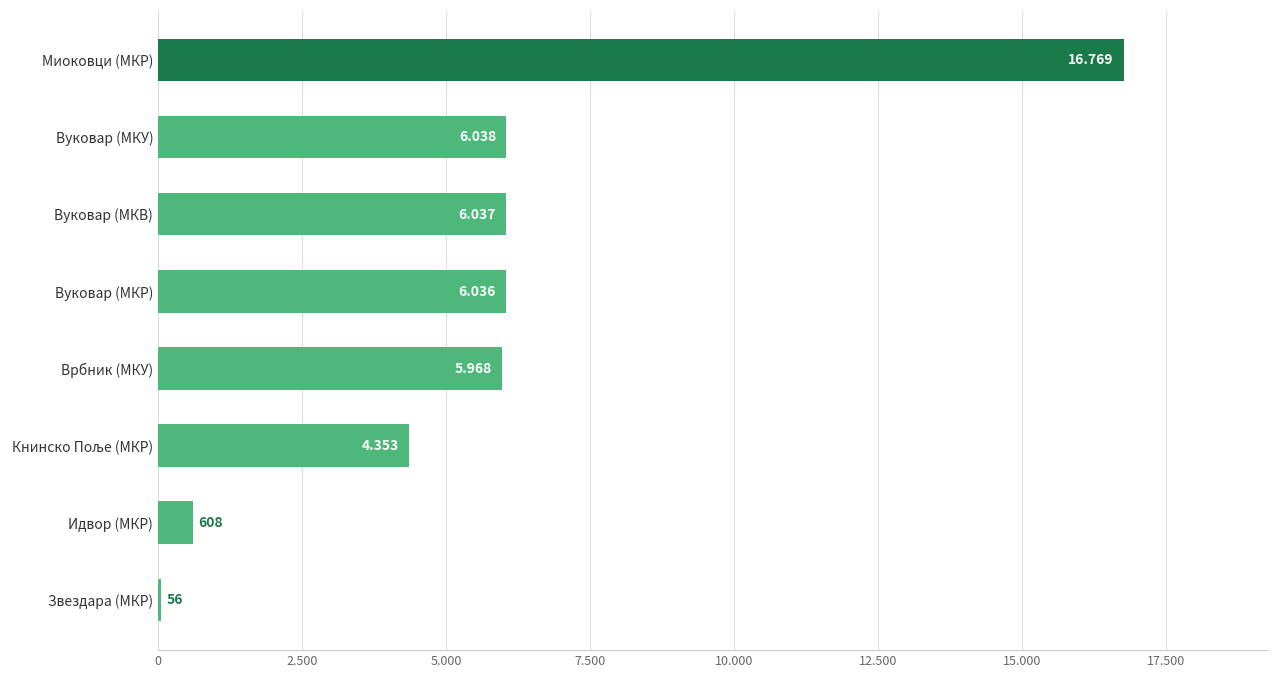

Are the bars horizontal?

Yes